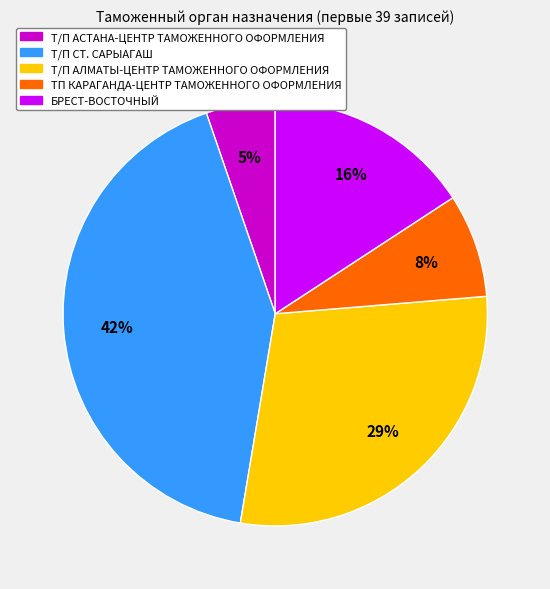

True or false: Т/П АСТАНА-ЦЕНТР ТАМОЖЕННОГО ОФОРМЛЕНИЯ accounts for 1% of the total.

False